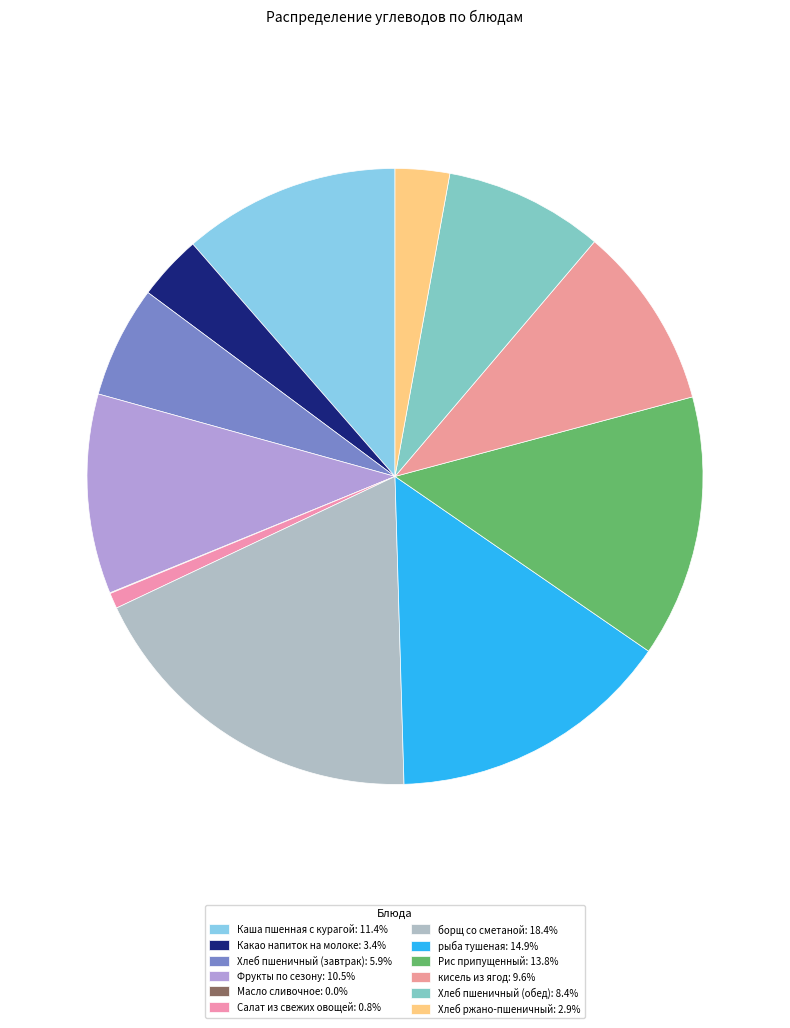

What percentage is the Каша пшенная с курагой slice, to the nearest percent?

11%